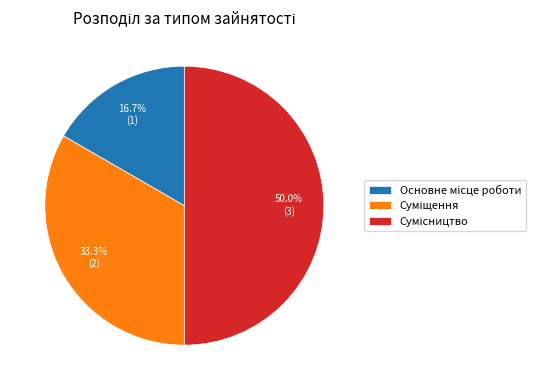

True or false: Сумісництво accounts for 57% of the total.

False